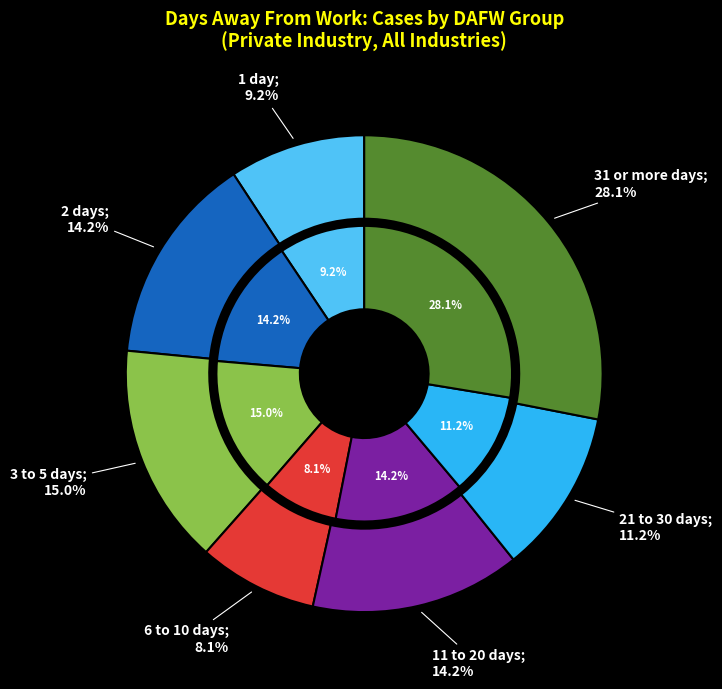

What is the total percentage of 11 to 20 days and 3 to 5 days?

29.2%